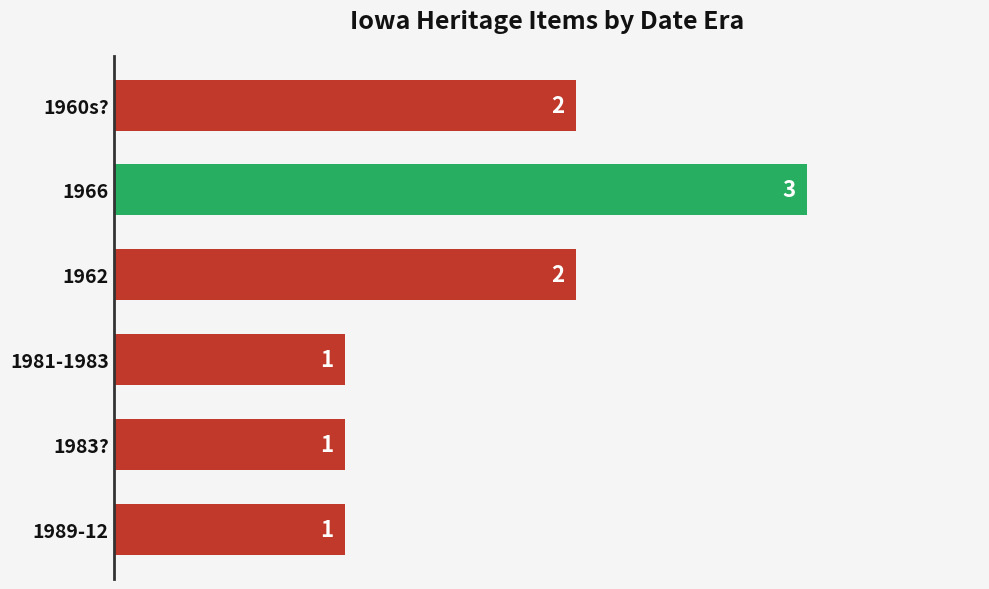

Approximately how many times larger is the value at 1966 compared to 1983??

3.0